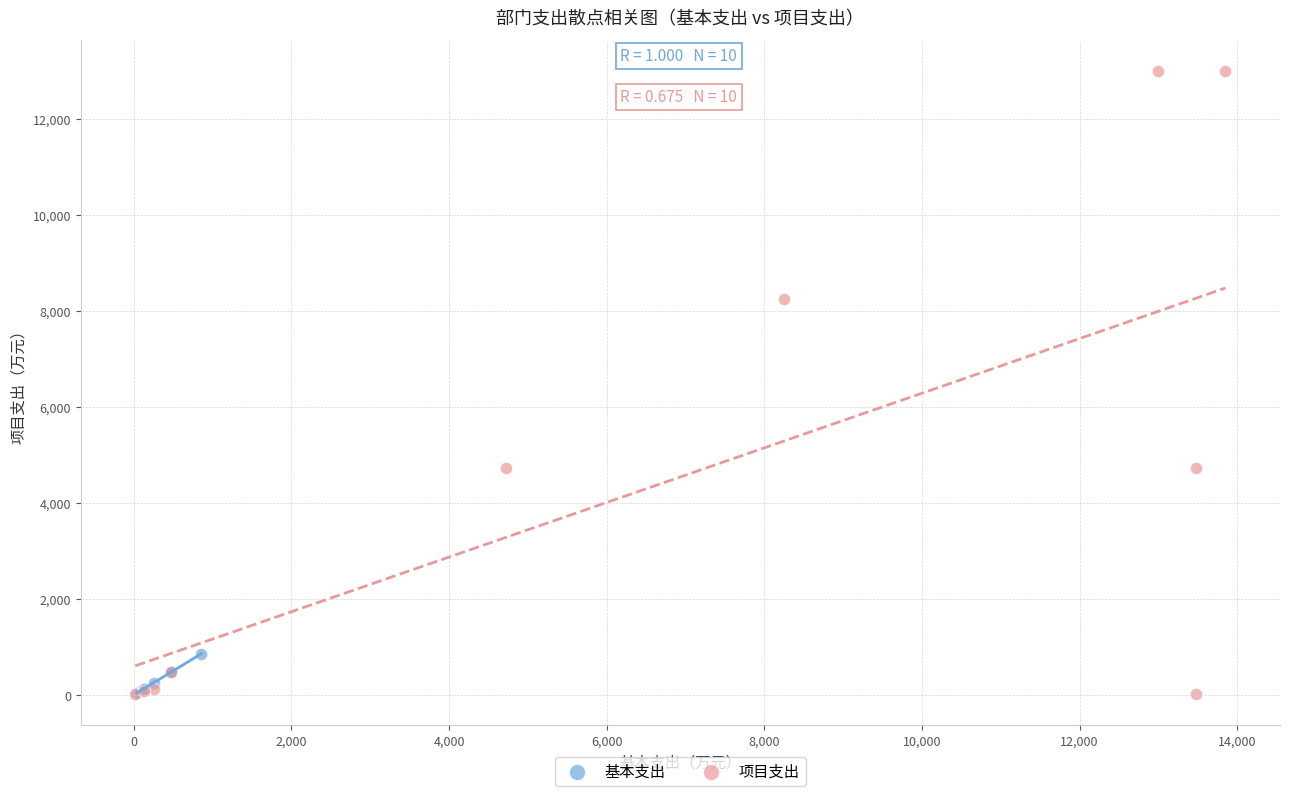

Which series has the widest spread of Y values?

项目支出